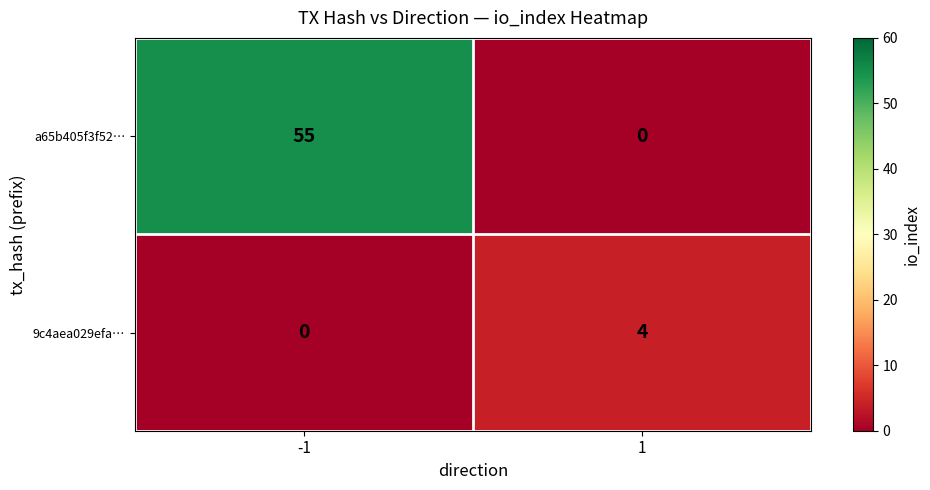

Which series has the largest total across all categories?

a65b405f3f52…